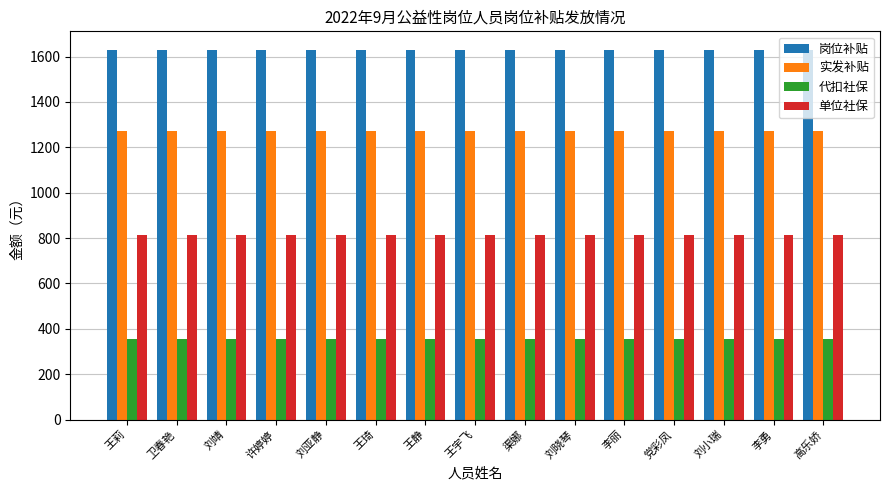

What value does the 单位社保 series have at 王莉?

811.9